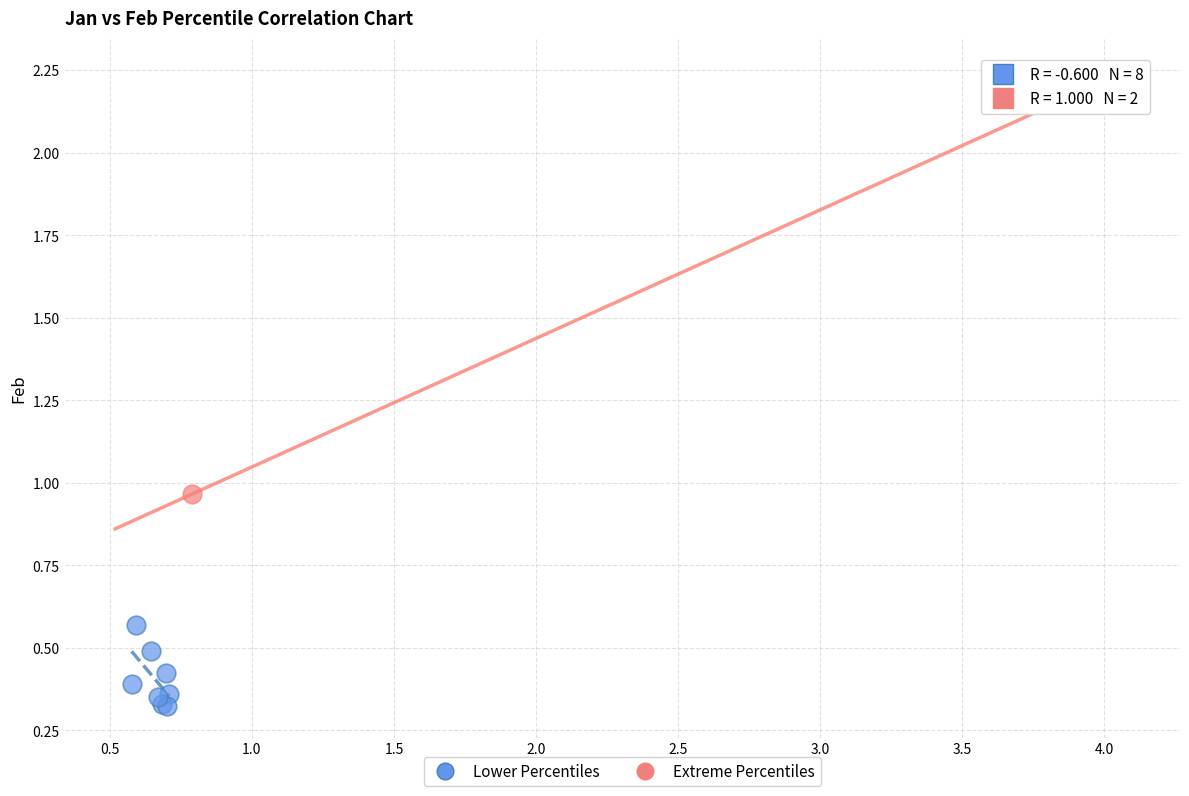

What are all the series names shown in the legend?

Lower Percentiles, Extreme Percentiles